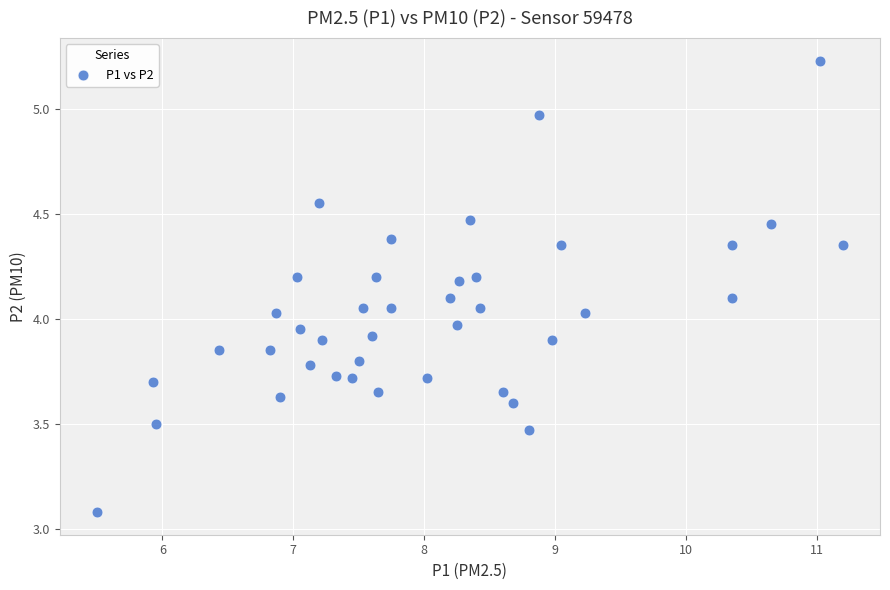

What is the range of X values (max minus min)?

5.7